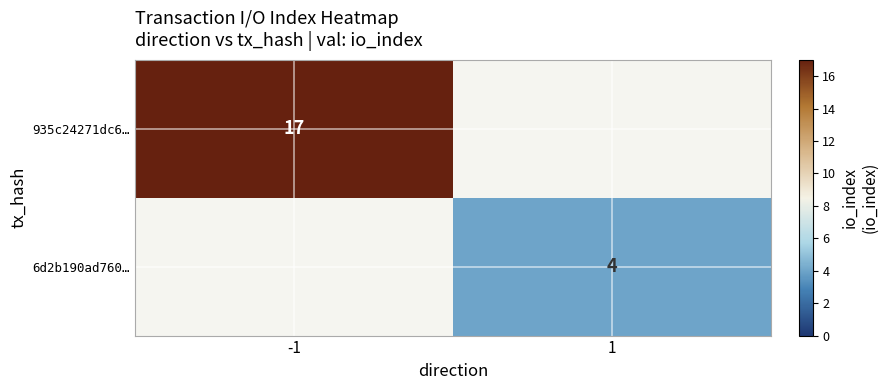

True or false: 935c24271dc6… has a value of 28 at -1.

False